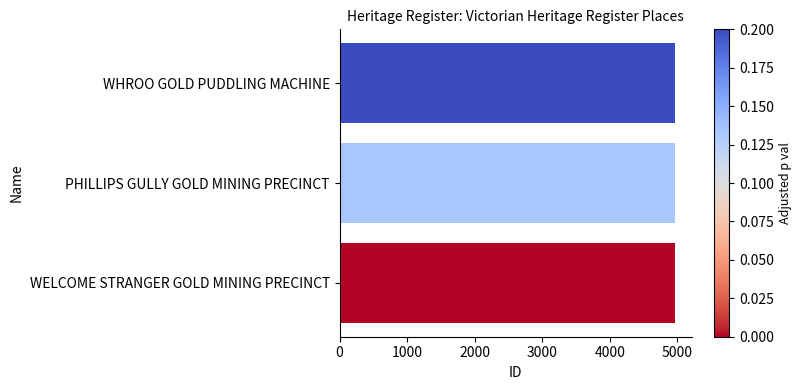

The chart shows a value of 4967 at PHILLIPS GULLY GOLD MINING PRECINCT. True or false?

True